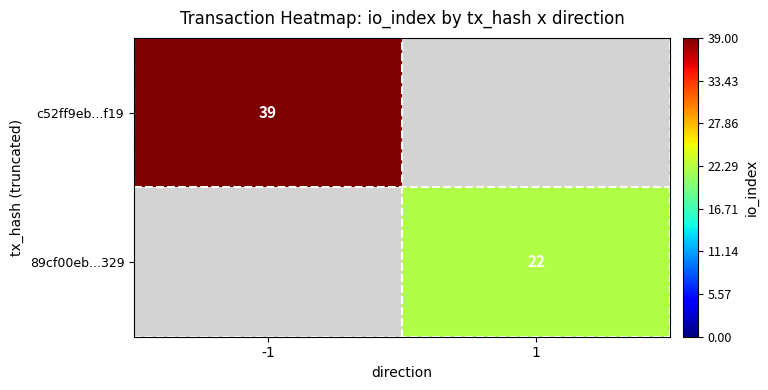

Is the value of c52ff9eb...f19 at -1 greater than the value of 89cf00eb...329 at 1?

Yes